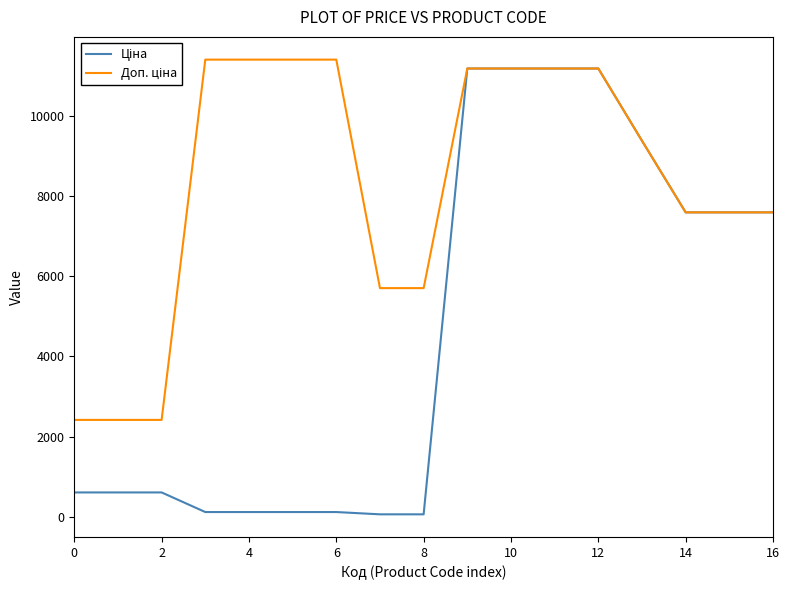

What is the greatest value displayed?

11410.0